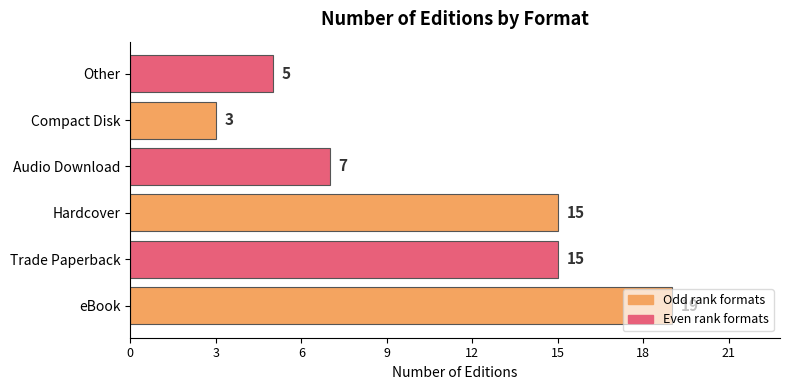

What is the maximum value shown in the chart?

19